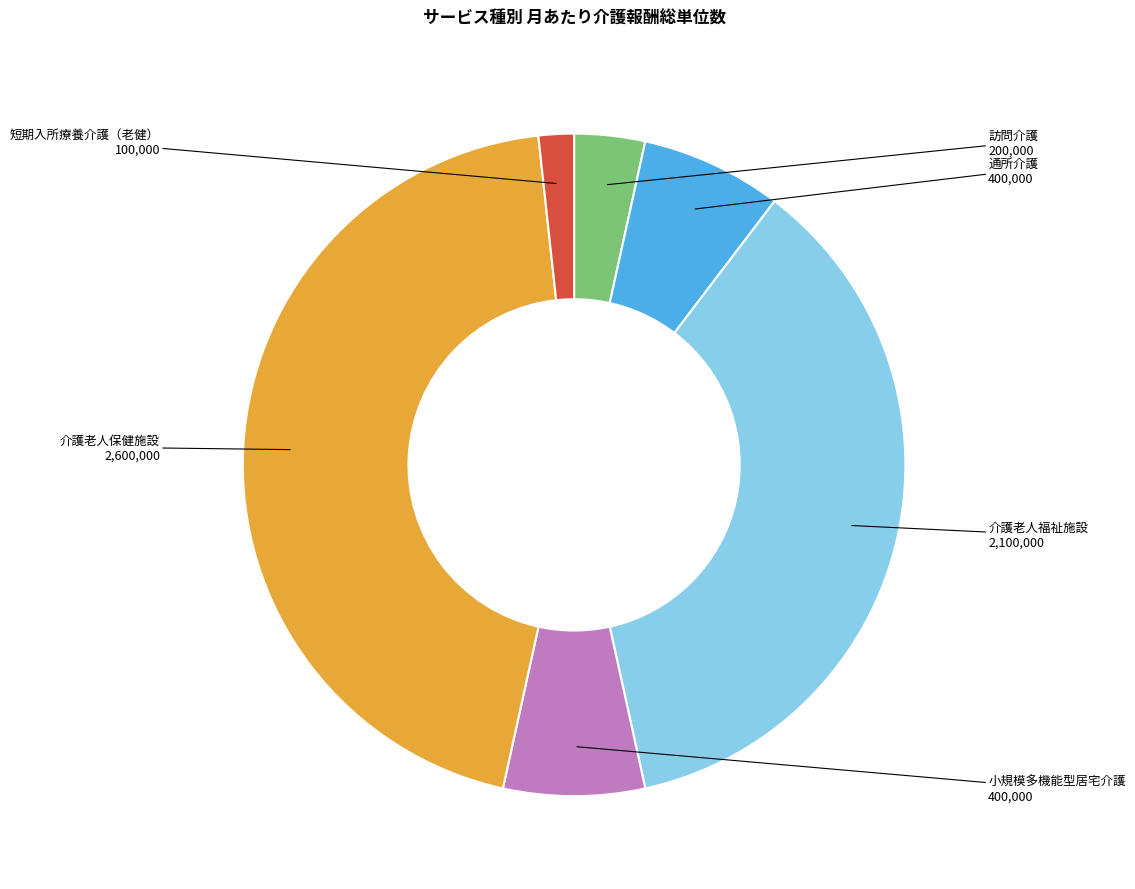

Is there a majority slice in this chart?

No